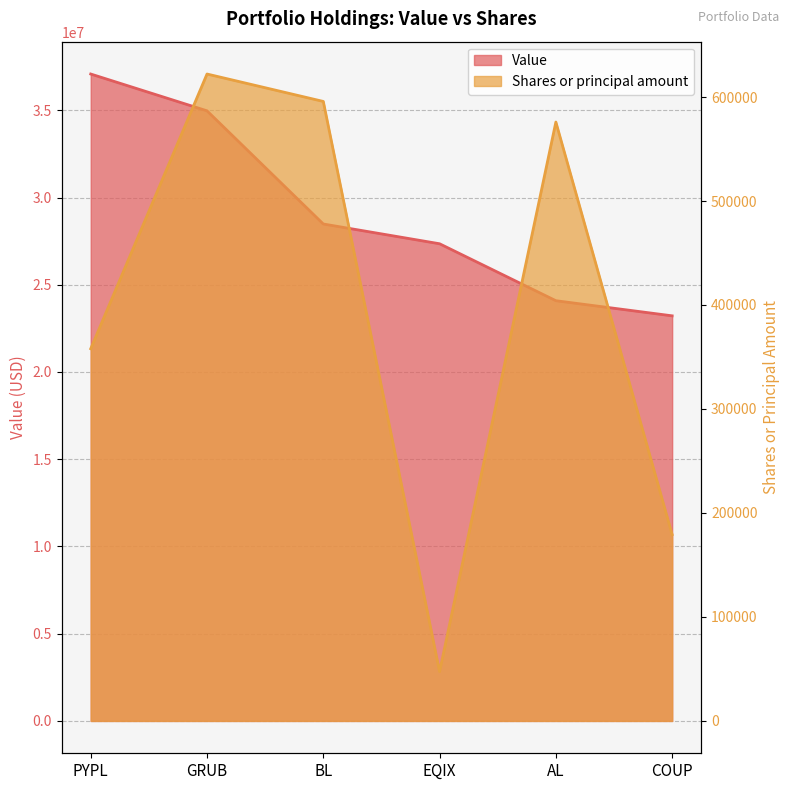

Does the chart display data point markers on the line(s)?

No